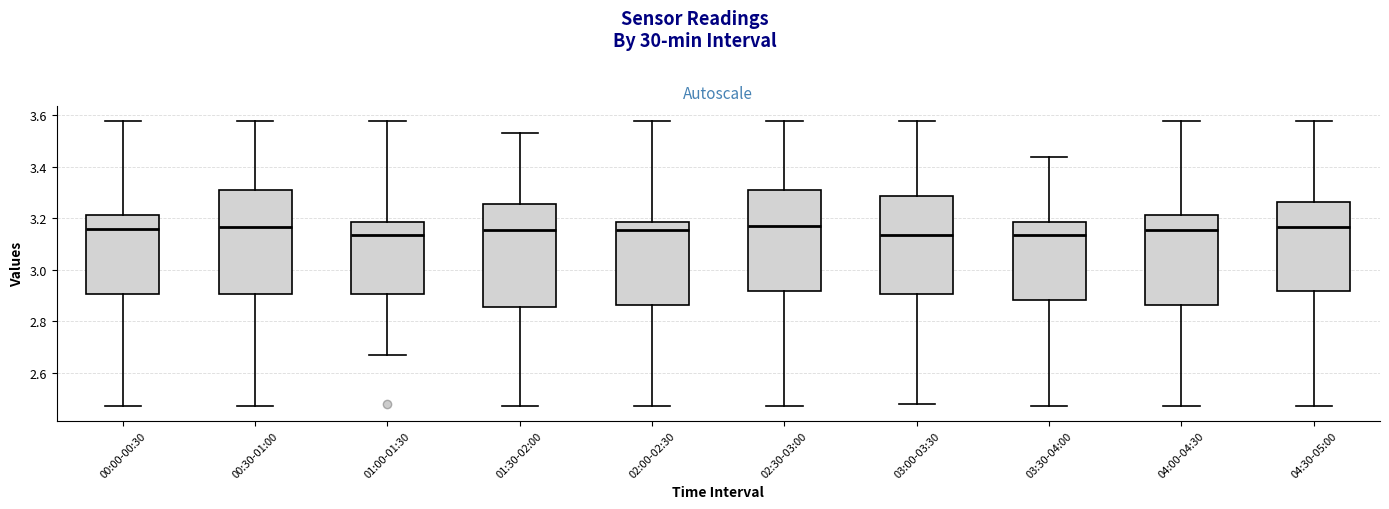

Reading left to right, transcribe this box plot: for each box, give where its median line is, the range the box spans, and where its two whiskers end, as read against the y-axis. The values are not printed on the chart, so give them approximately, as read against the axis.

00:00-00:30: median 3.16, box 2.90 to 3.22, whiskers 2.48 to 3.58
00:30-01:00: median 3.16, box 2.90 to 3.32, whiskers 2.48 to 3.58
01:00-01:30: median 3.14, box 2.90 to 3.18, whiskers 2.68 to 3.58
01:30-02:00: median 3.16, box 2.86 to 3.26, whiskers 2.48 to 3.54
02:00-02:30: median 3.16, box 2.86 to 3.18, whiskers 2.48 to 3.58
02:30-03:00: median 3.18, box 2.92 to 3.32, whiskers 2.48 to 3.58
03:00-03:30: median 3.14, box 2.90 to 3.28, whiskers 2.48 to 3.58
03:30-04:00: median 3.14, box 2.88 to 3.18, whiskers 2.48 to 3.44
04:00-04:30: median 3.16, box 2.86 to 3.22, whiskers 2.48 to 3.58
04:30-05:00: median 3.16, box 2.92 to 3.26, whiskers 2.48 to 3.58